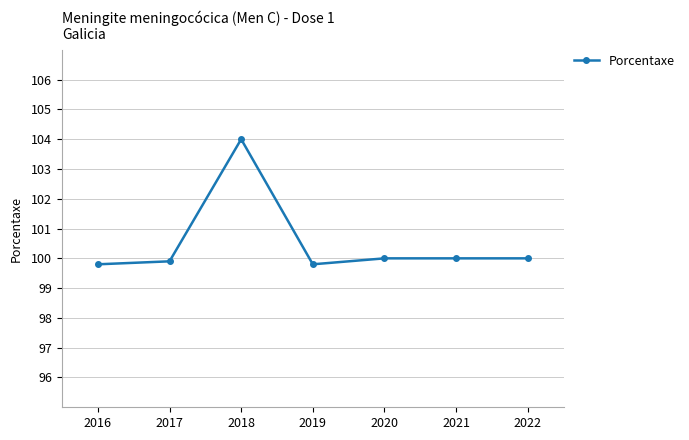

What is the difference between the maximum and second lowest values?

4.2